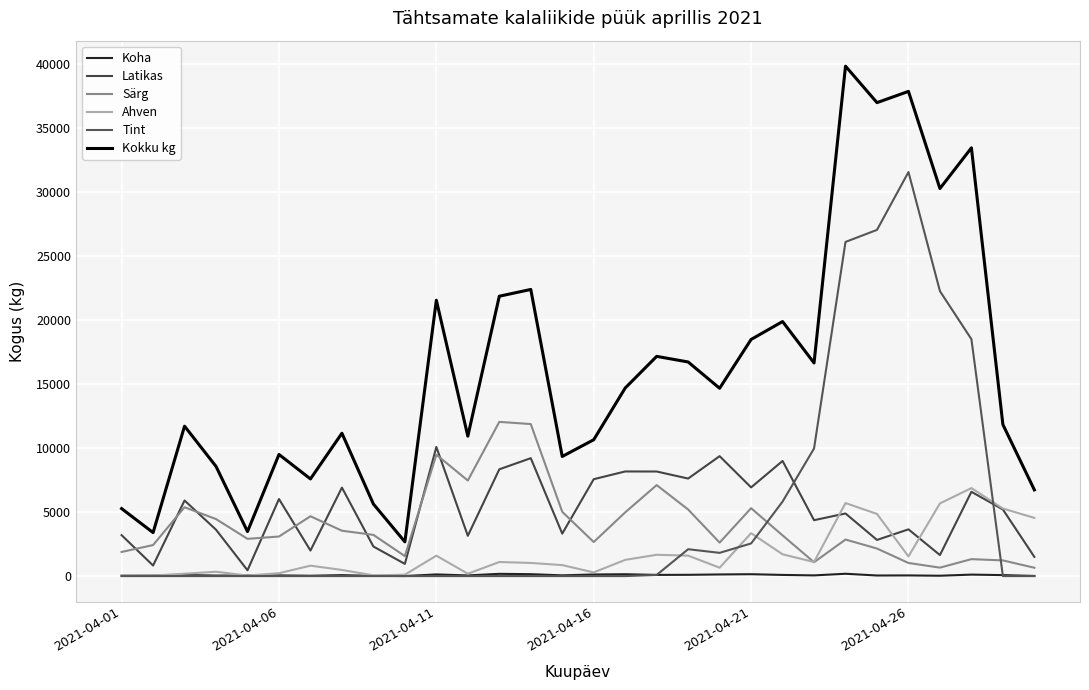

Is this an area chart (filled region under the line)?

No